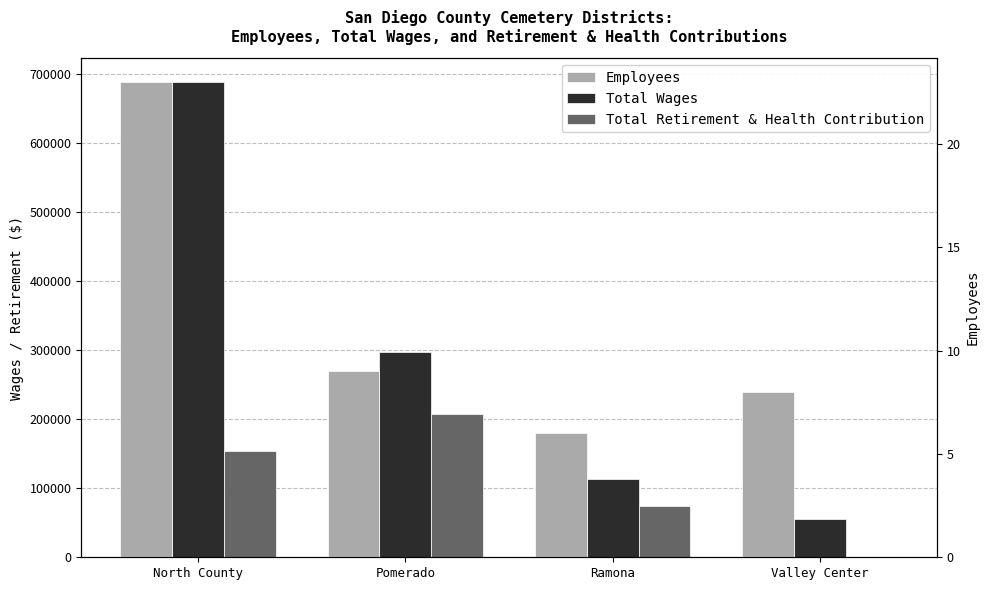

The value of Total Retirement & Health Contribution at Ramona is 112592. True or false?

False